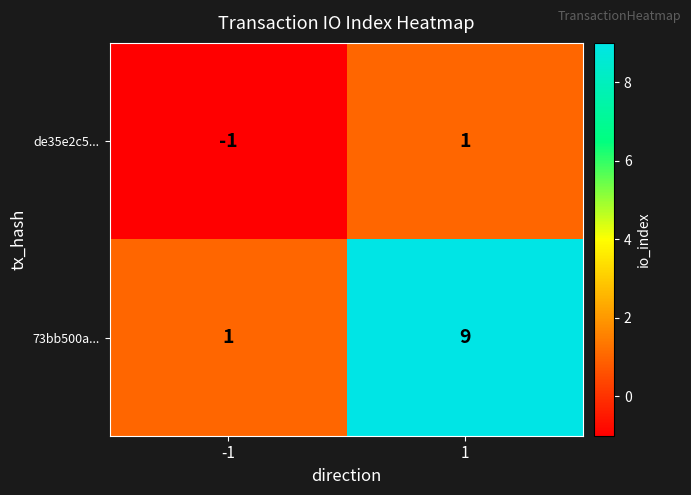

Which series has the widest spread of values?

73bb500a...